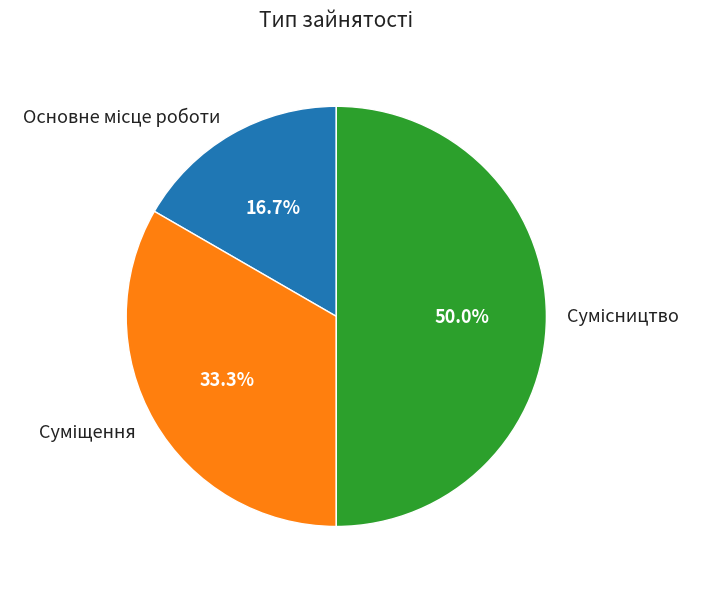

Does Основне місце роботи account for over 50% of the chart?

No